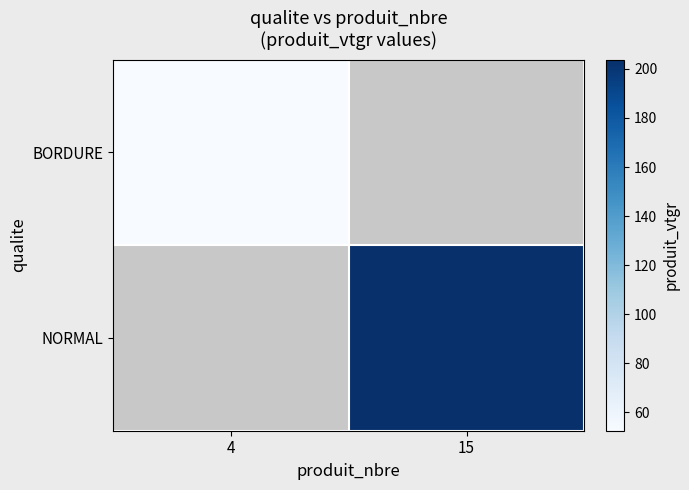

Is the value of BORDURE at 4 greater than the value of NORMAL at 15?

No